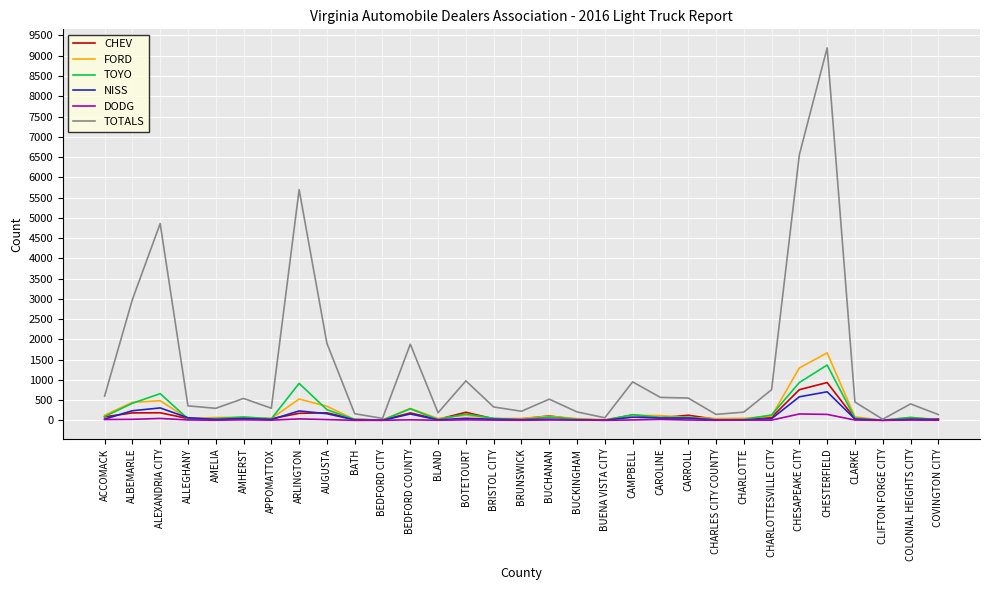

How many lines are shown in the chart?

6